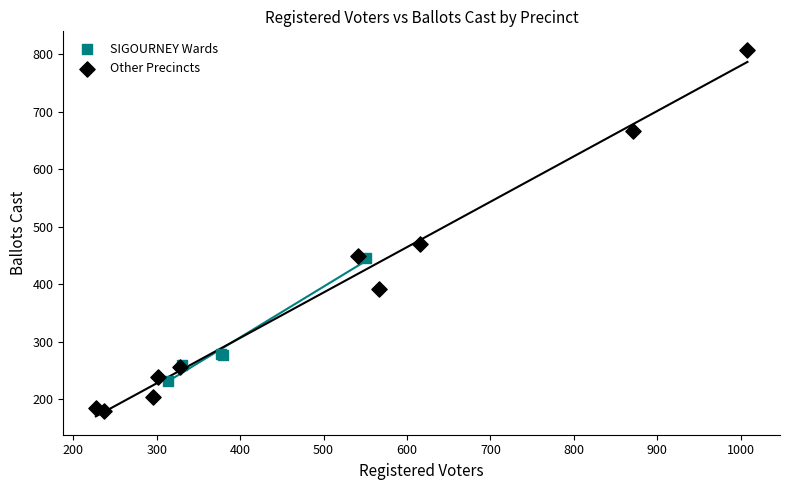

What are all the series names shown in the legend?

SIGOURNEY Wards, Other Precincts